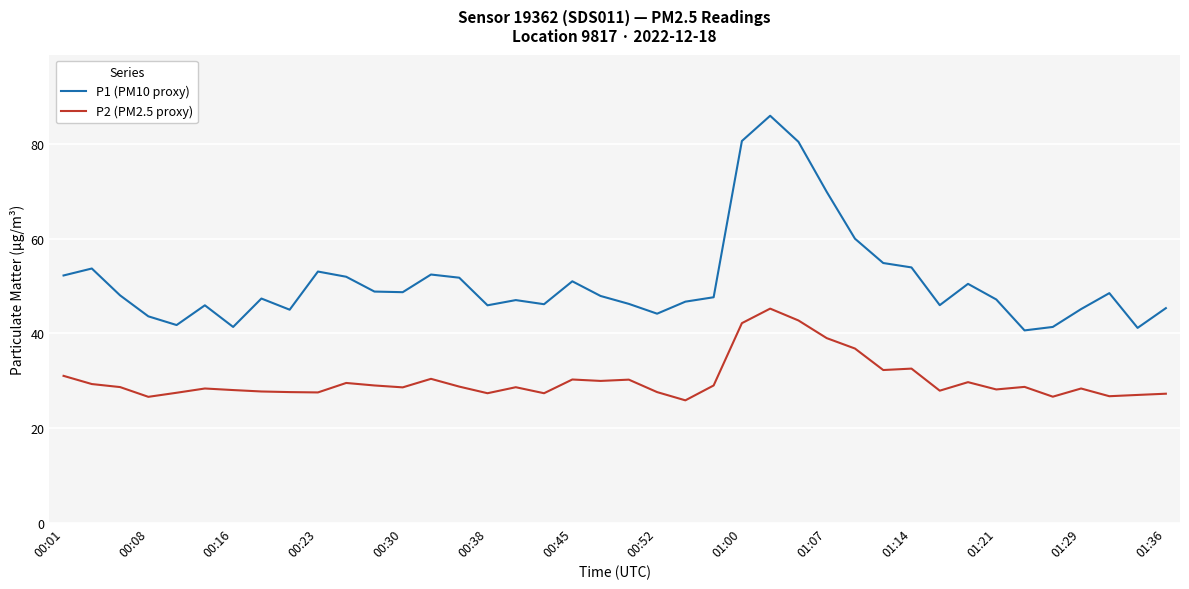

What is the difference between the maximum and minimum values in the P2 (PM2.5 proxy) series?

19.4